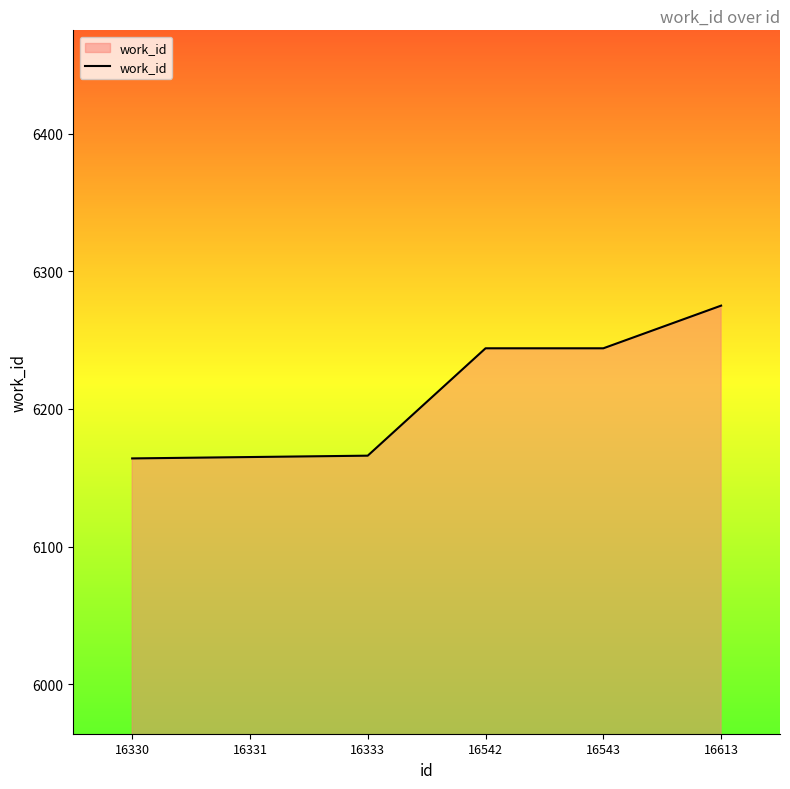

What is the minimum value shown in the chart?

6164